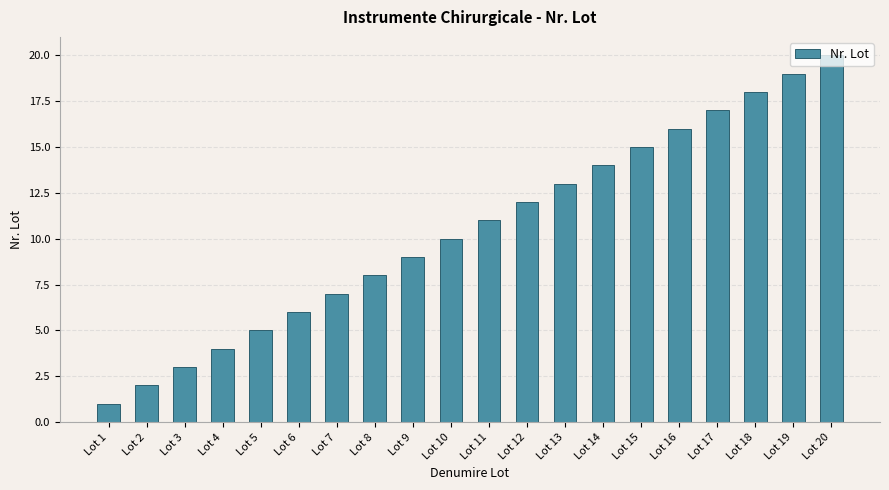

What is the greatest value displayed?

20